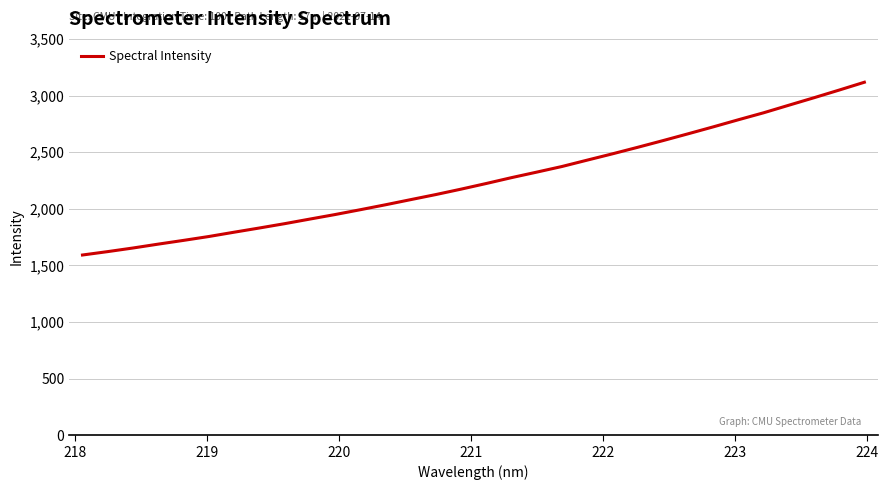

What is the difference between the maximum and minimum values?

1525.4